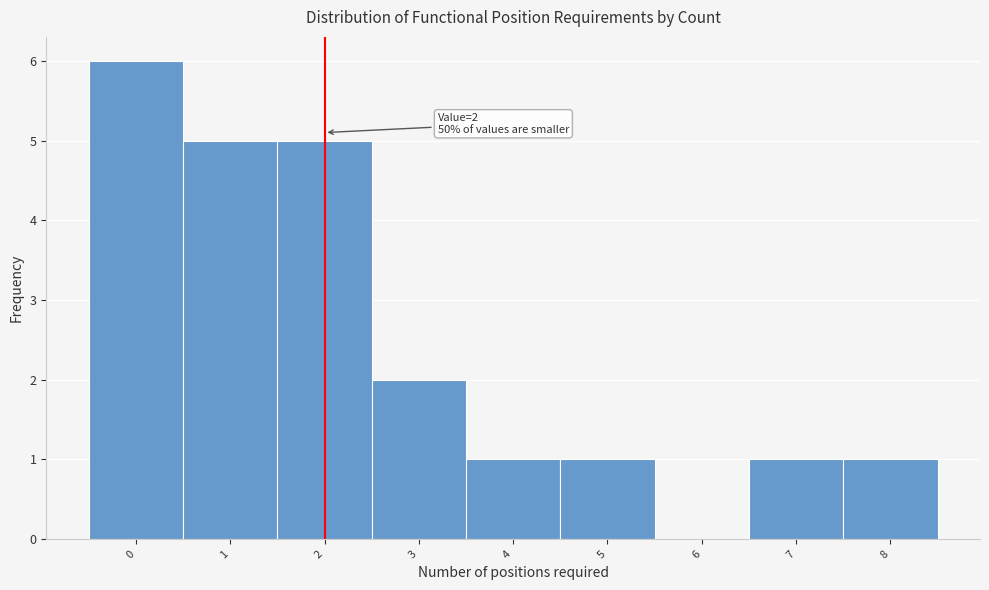

Which range on the x-axis has the tallest bar?

-0.5 to 0.5